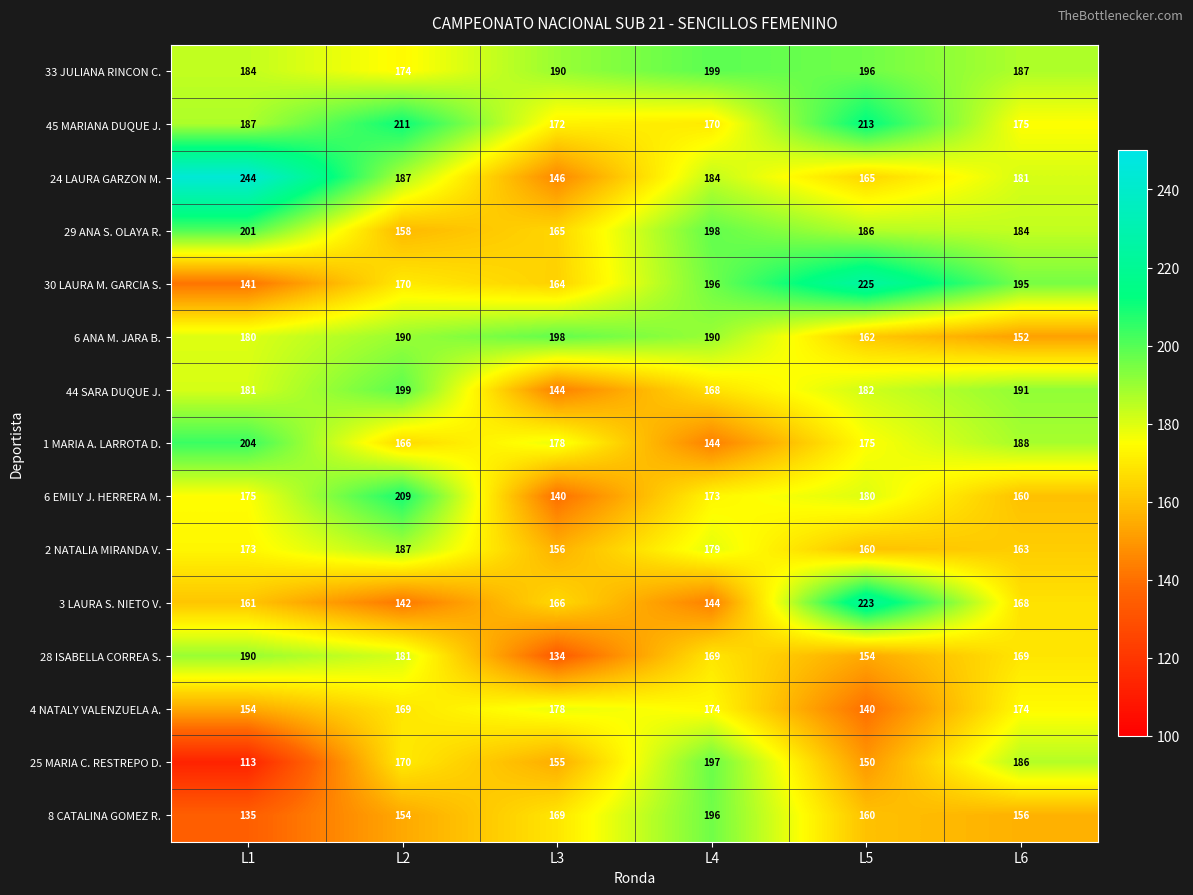

What is the difference between the maximum and minimum values in the 4 NATALY VALENZUELA A. series?

38